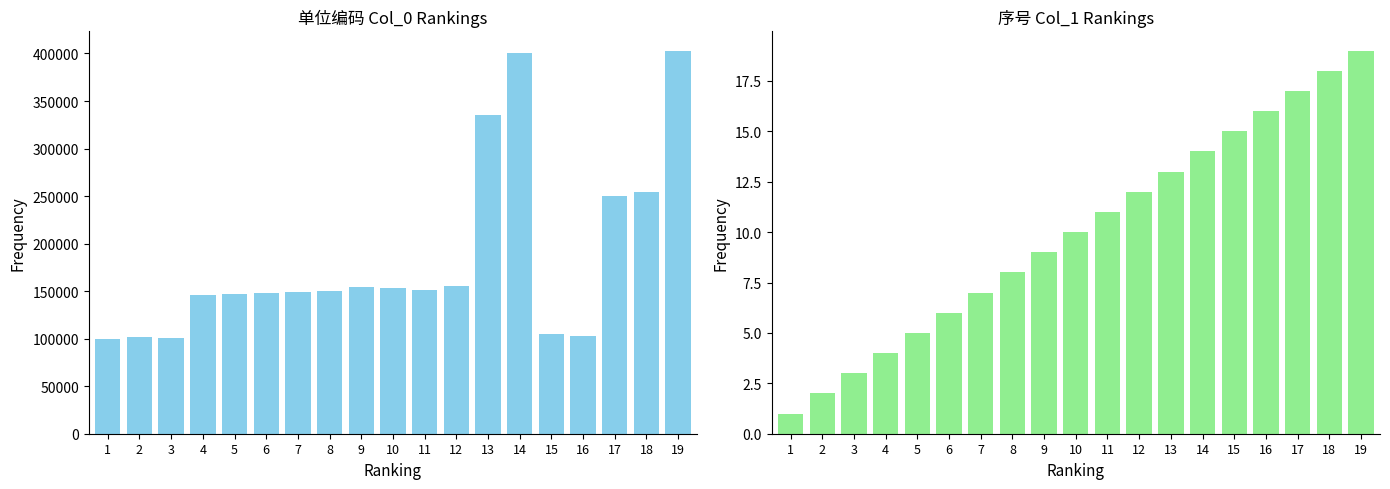

What is the minimum value for 序号(col_1)?

1